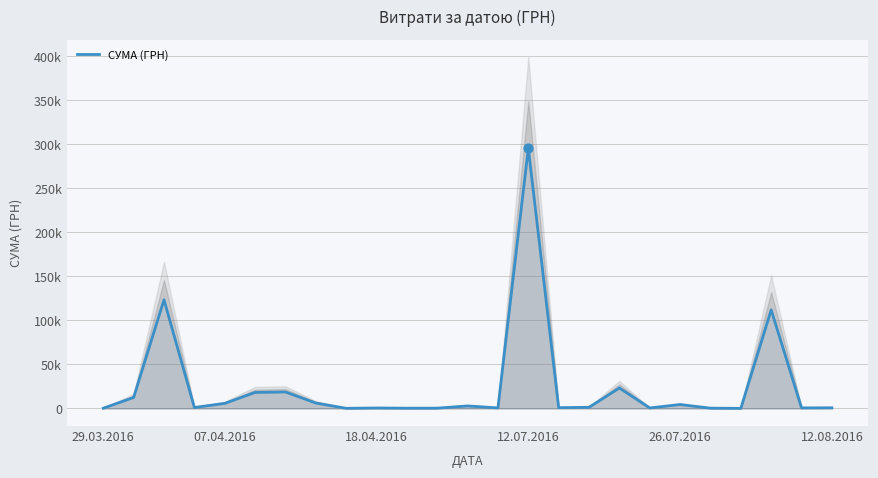

What is the ratio of the value at 11 to the value at 7?

0.1